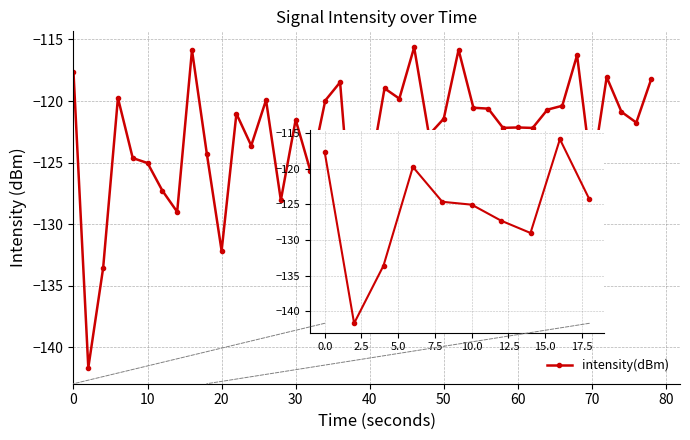

Between 10 and 50, which is larger?

50